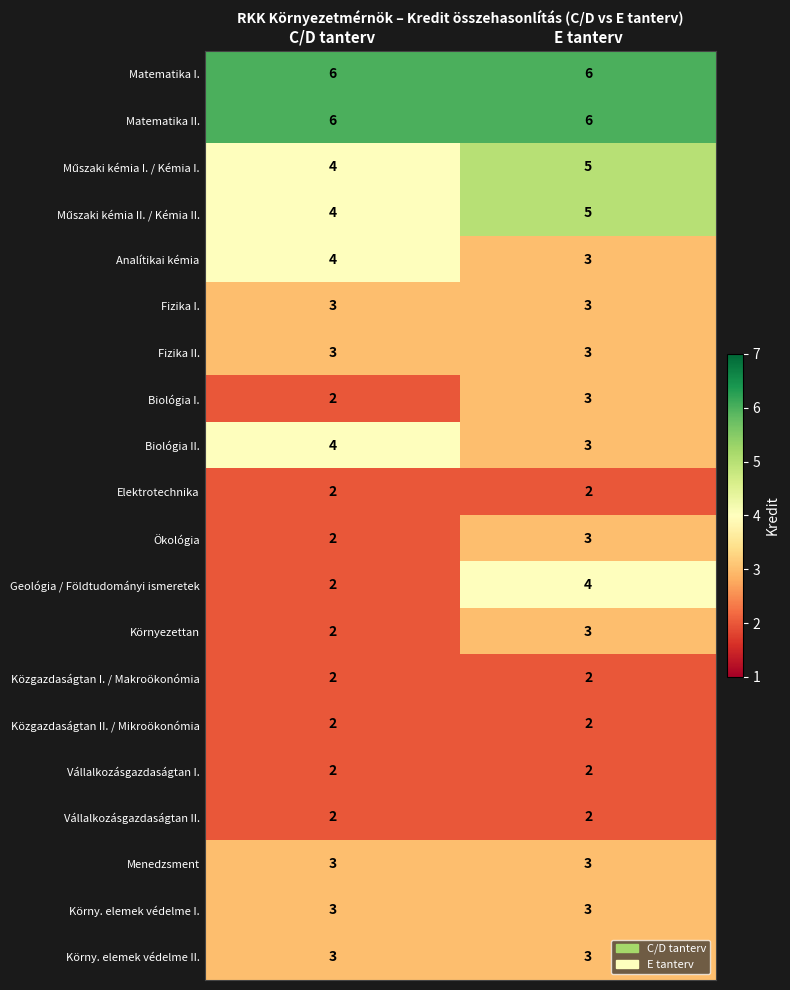

What is the highest value of the Fizika I. series?

3